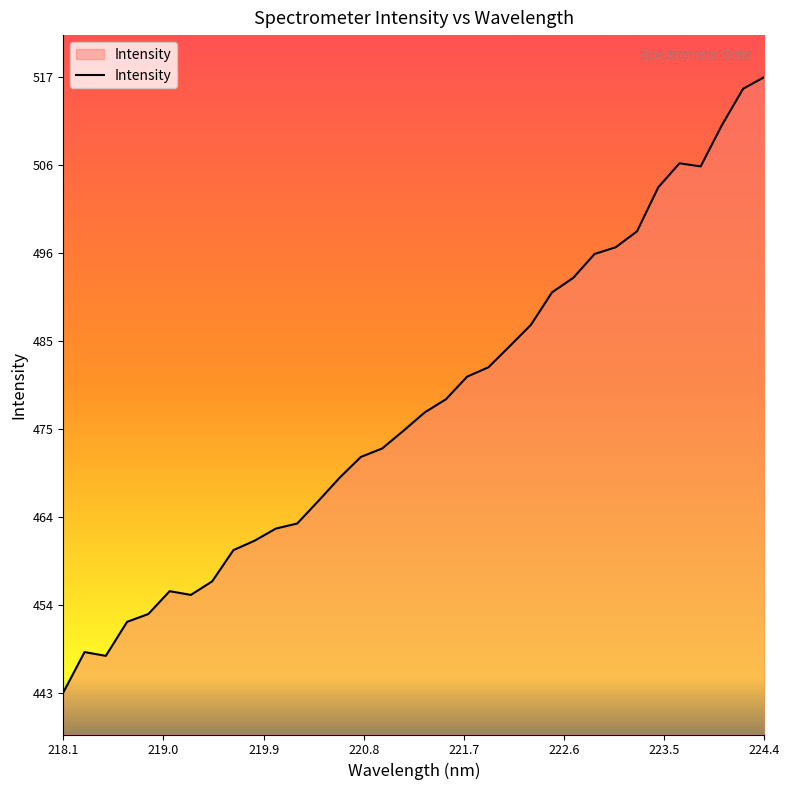

What is the difference between the maximum and minimum values?

73.3